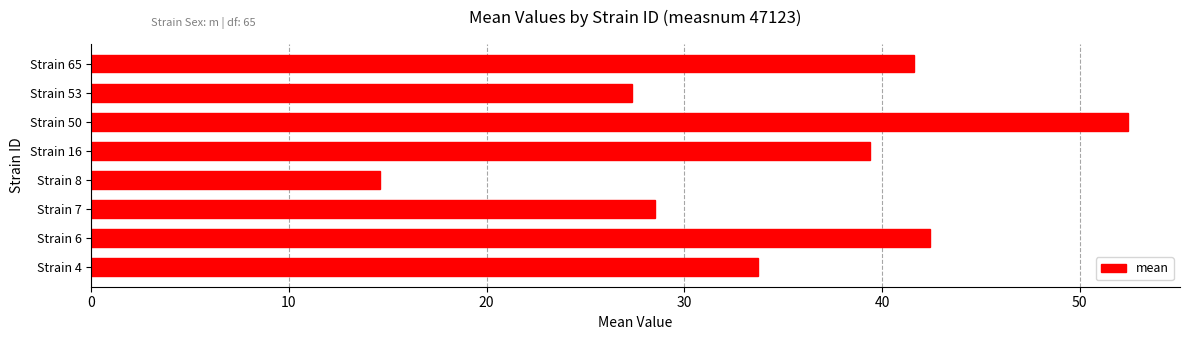

How many categories are shown in the chart?

8